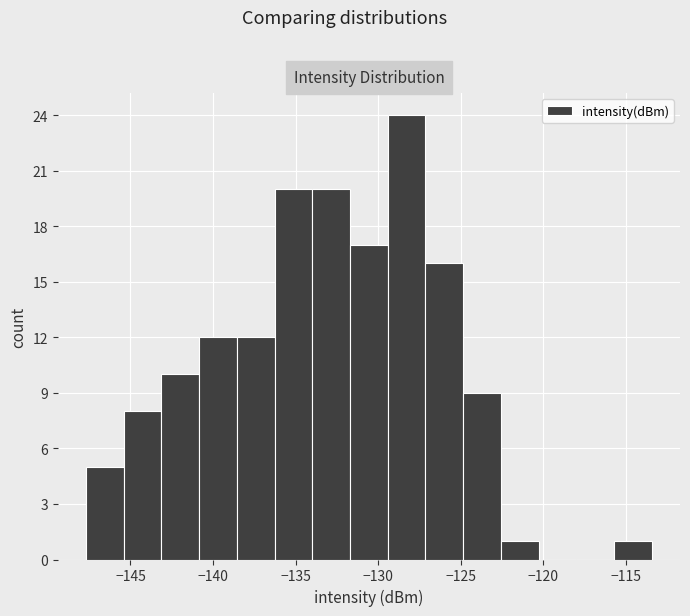

Reading left to right, transcribe this chart: for each bar, give the range it covers on the x-axis and its height. Neither the bar edges nor the heights are printed on the chart, so give them approximately, as read against the axes.

-147.5 to -145.5: 5
-145.5 to -143.0: 8
-143.0 to -141.0: 10
-141.0 to -138.5: 12
-138.5 to -136.5: 12
-136.5 to -134.0: 20
-134.0 to -131.5: 20
-131.5 to -129.5: 17
-129.5 to -127.0: 24
-127.0 to -125.0: 16
-125.0 to -122.5: 9
-122.5 to -120.5: 1
-120.5 to -118.0: 0
-118.0 to -115.5: 0
-115.5 to -113.5: 1